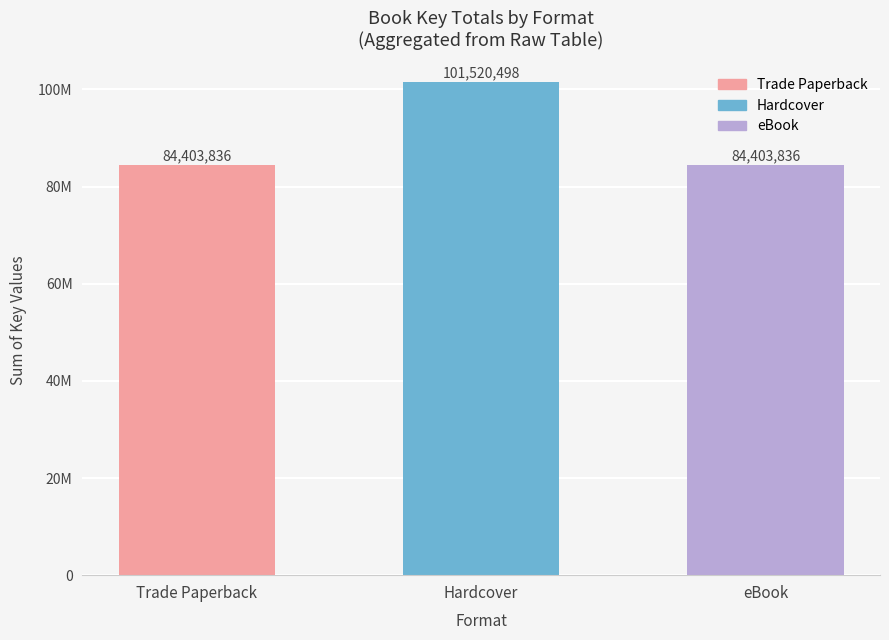

Reading left to right, transcribe all the data shown in this chart.

Trade Paperback=84403836	Hardcover=101520498	eBook=84403836